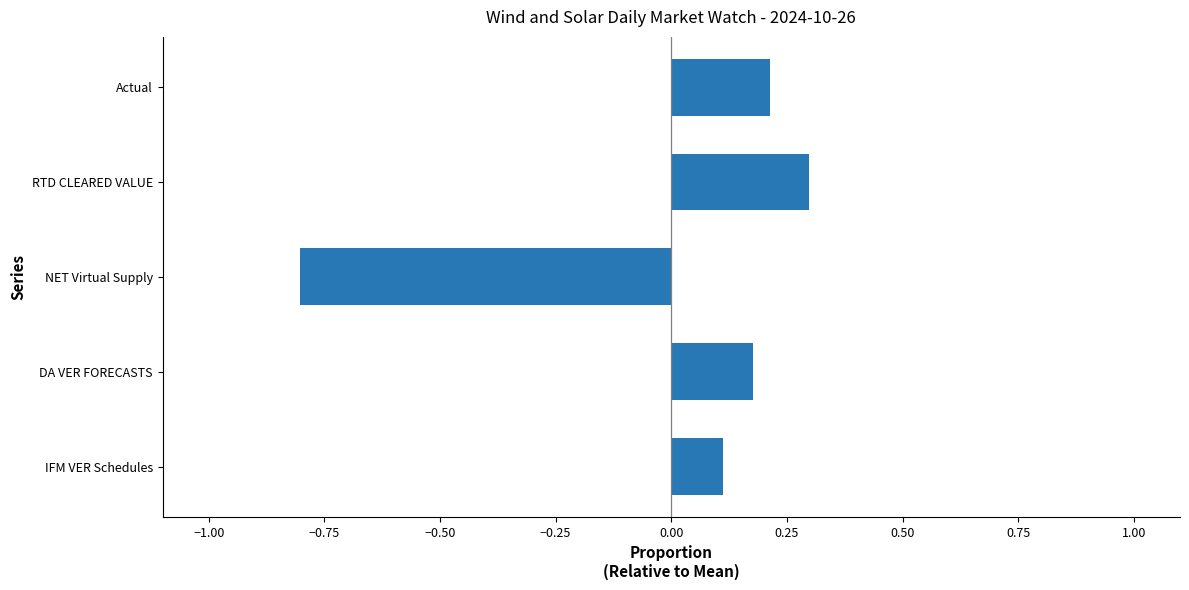

How many bars are there in total?

5